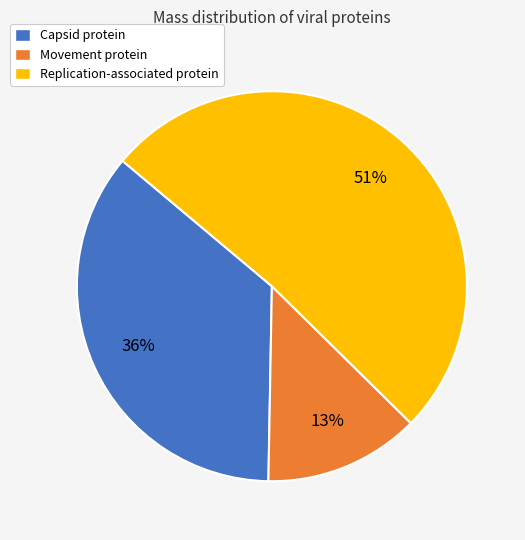

True or false: Replication-associated protein accounts for 39% of the total.

False